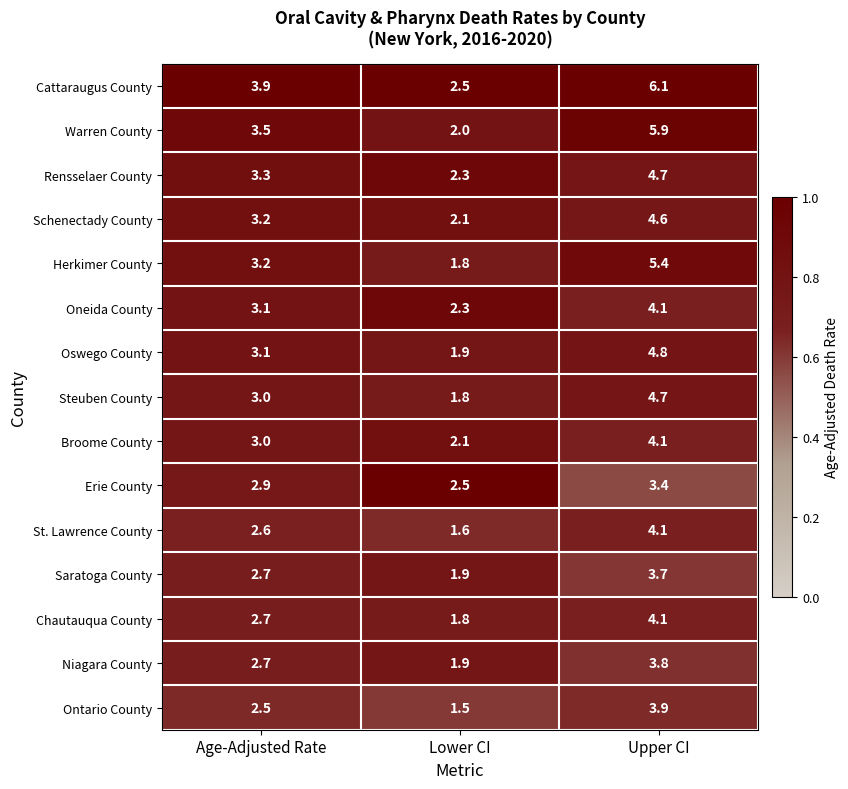

Which category has the lowest value across all series?

Lower CI